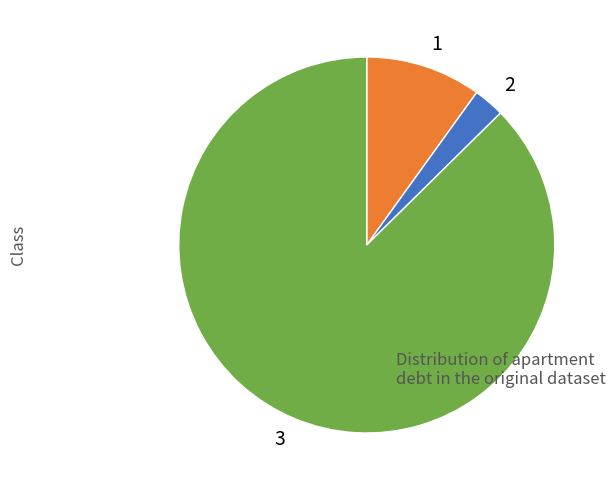

How many segments does this pie chart have?

3